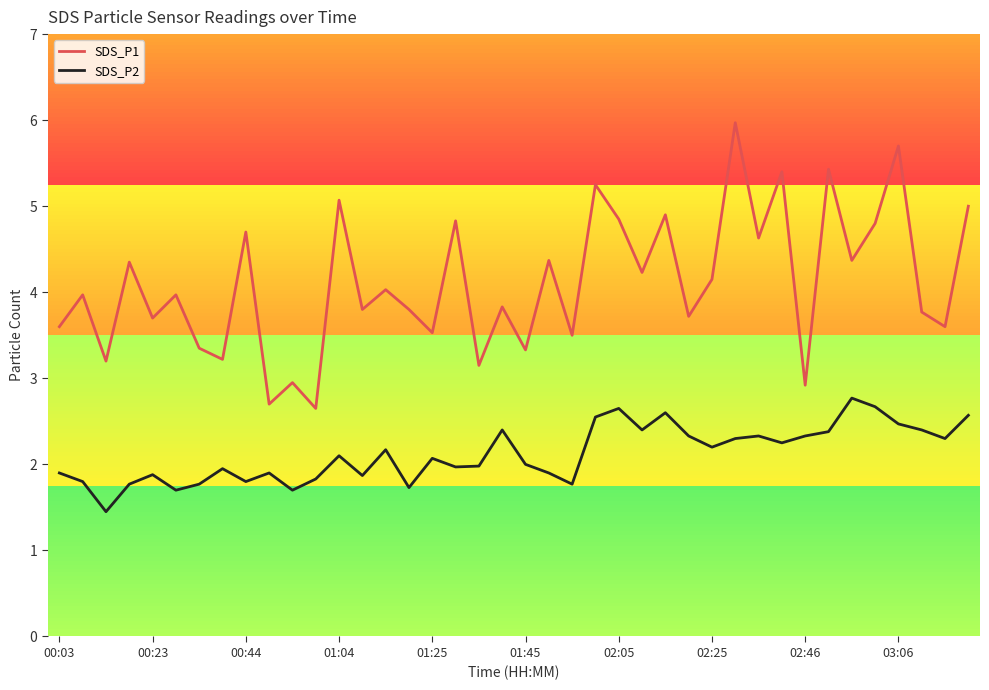

What is the difference between the maximum and second lowest values in the SDS_P2 series?

1.1